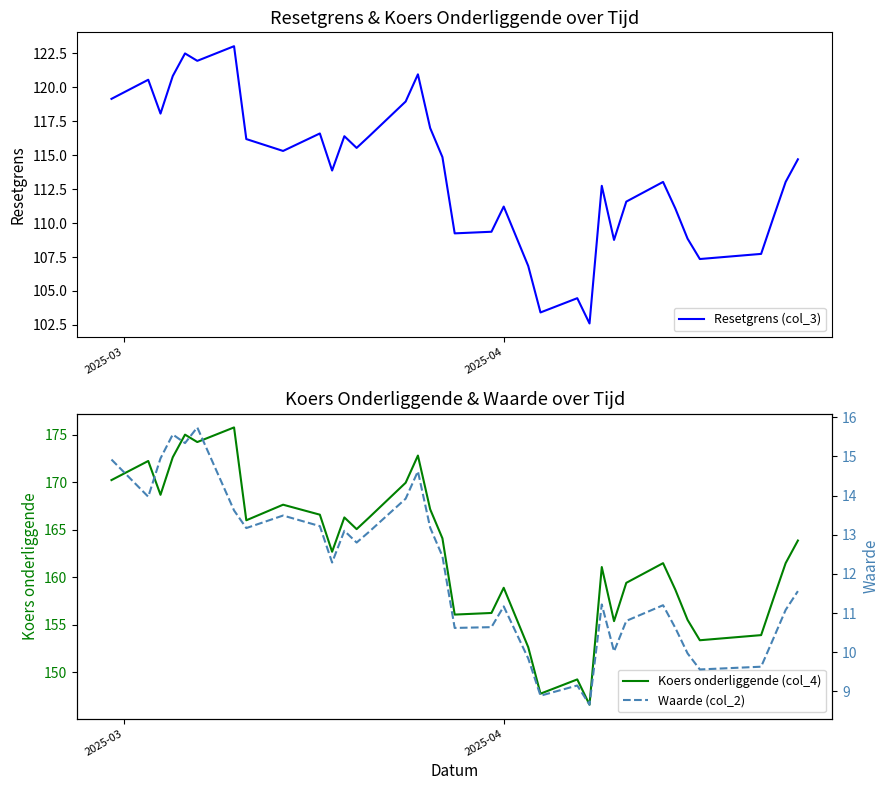

What is the lowest value of the Resetgrens (col_3) series?

102.6